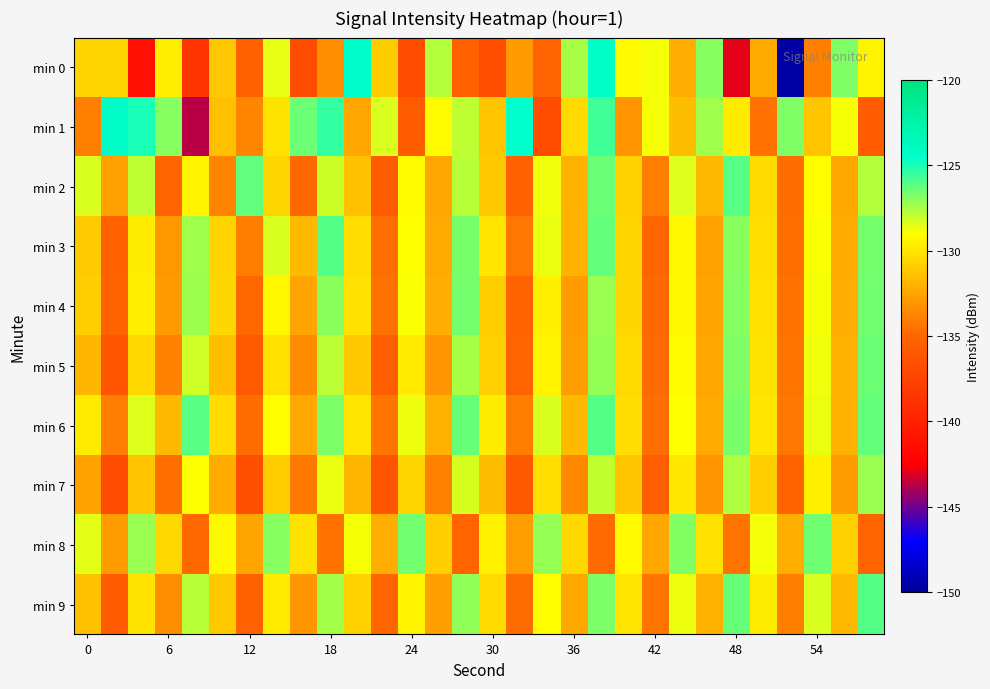

Reading left to right, transcribe all the data shown in this chart.

min 0: -130.7	-130.6	-141.3	-129.6	-138.6	-131.1	-135.5	-128.6	-136.8	-133.4	-124.4	-131.0	-136.9	-127.7	-135.5	-136.7	-132.9	-135.1	-127.5	-124.4	-129.2	-128.8	-132.2	-126.9	-143.0	-132.3	-149.6	-134.0	-126.8	-129.4
min 1: -133.9	-124.3	-124.9	-126.9	-143.7	-131.5	-133.7	-130.1	-126.4	-125.4	-132.4	-128.3	-135.7	-129.1	-127.9	-131.2	-124.6	-136.8	-130.4	-125.7	-133.2	-128.9	-131.6	-127.3	-129.8	-134.6	-126.8	-131.2	-128.9	-135.7
min 2: -128.3	-132.7	-127.9	-135.1	-129.4	-133.8	-126.2	-130.6	-134.9	-128.1	-131.4	-135.8	-129.1	-132.4	-127.8	-131.1	-135.4	-128.8	-132.1	-126.4	-130.8	-134.1	-128.4	-131.7	-126.1	-130.4	-134.7	-129.1	-132.4	-127.7
min 3: -131.1	-135.4	-129.7	-133.0	-127.4	-130.7	-134.0	-128.4	-131.7	-126.0	-130.3	-134.7	-129.0	-132.3	-126.7	-130.0	-134.3	-128.7	-132.0	-126.3	-130.7	-135.0	-129.3	-132.6	-127.0	-130.3	-134.6	-129.0	-132.3	-126.6
min 4: -130.9	-135.3	-129.6	-132.9	-127.3	-130.6	-134.9	-129.3	-132.6	-126.9	-130.2	-134.6	-128.9	-132.2	-126.6	-130.9	-135.2	-129.6	-132.9	-127.2	-130.6	-134.9	-129.2	-132.5	-126.9	-130.2	-134.5	-128.9	-132.2	-126.5
min 5: -131.8	-136.2	-130.5	-133.8	-128.2	-131.5	-135.8	-130.2	-133.5	-127.8	-131.2	-135.5	-129.8	-133.1	-127.5	-130.8	-135.1	-129.5	-132.8	-127.1	-130.4	-134.8	-129.1	-132.4	-126.8	-130.1	-134.4	-128.8	-132.1	-126.4
min 6: -129.8	-134.1	-128.4	-131.7	-126.1	-130.4	-134.7	-129.1	-132.4	-126.7	-130.1	-134.4	-128.7	-132.0	-126.4	-129.7	-134.0	-128.4	-131.7	-126.0	-130.3	-134.7	-129.0	-132.3	-126.7	-130.0	-134.3	-128.7	-132.0	-126.3
min 7: -132.7	-137.0	-131.3	-134.6	-129.0	-132.3	-136.6	-131.0	-134.3	-128.6	-131.9	-136.3	-130.6	-133.9	-128.3	-131.6	-135.9	-130.3	-133.6	-127.9	-131.2	-135.6	-129.9	-133.2	-127.6	-130.9	-135.2	-129.6	-132.9	-127.2
min 8: -128.6	-132.9	-127.2	-130.5	-134.9	-129.2	-132.5	-126.9	-130.2	-134.5	-128.8	-132.2	-126.5	-130.8	-135.2	-129.5	-132.8	-127.2	-130.5	-134.8	-129.2	-132.5	-126.8	-130.1	-134.5	-128.8	-132.1	-126.5	-130.8	-135.1
min 9: -131.4	-135.8	-130.1	-133.4	-127.8	-131.1	-135.4	-129.8	-133.1	-127.4	-130.8	-135.1	-129.4	-132.7	-127.1	-130.4	-134.7	-129.1	-132.4	-126.7	-130.1	-134.4	-128.7	-132.0	-126.4	-129.7	-134.0	-128.4	-131.7	-126.0